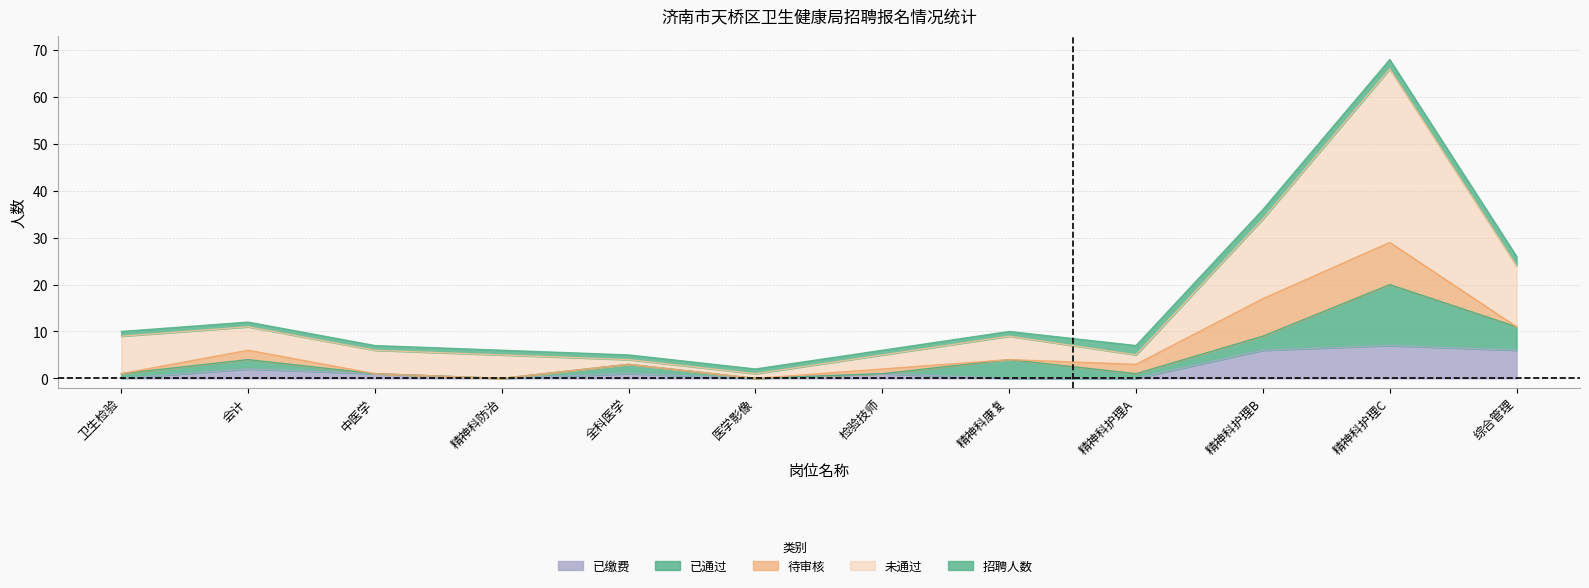

What is the label of the 6th point from the right?

检验技师